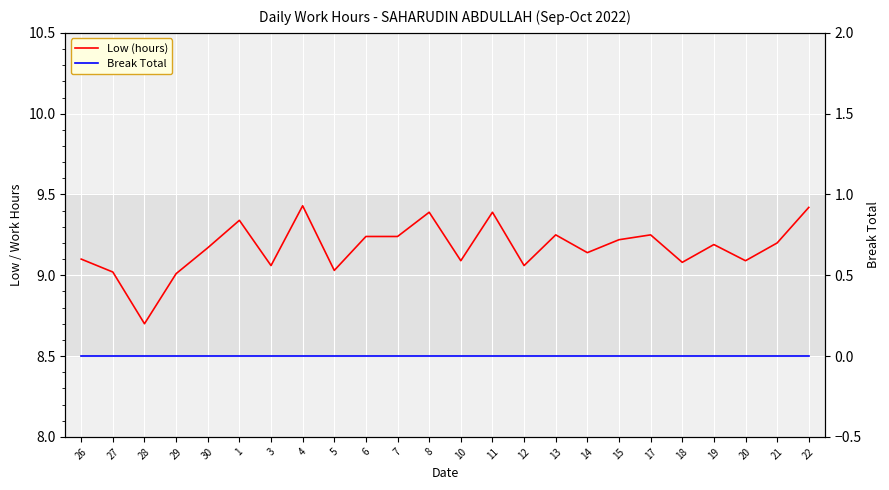

What is the label of the 4th point from the right?

19